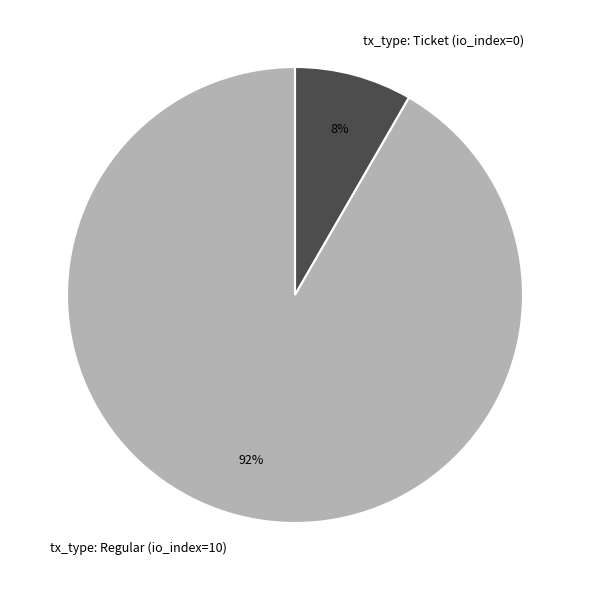

Is the sum of tx_type: Regular (io_index=10) and tx_type: Ticket (io_index=0) greater than half?

Yes